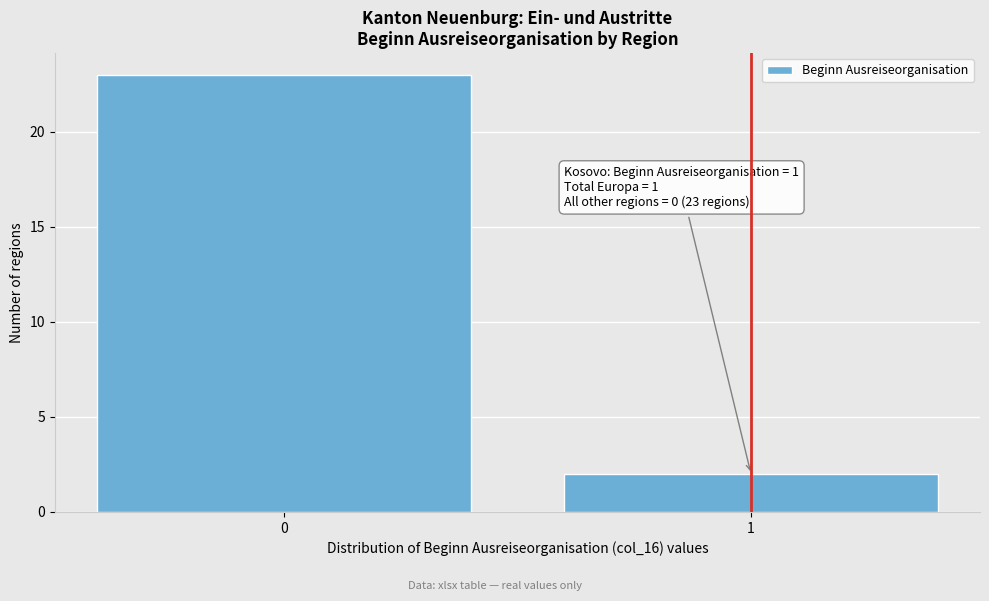

Reading left to right, what are all the values shown in this chart?

23	2